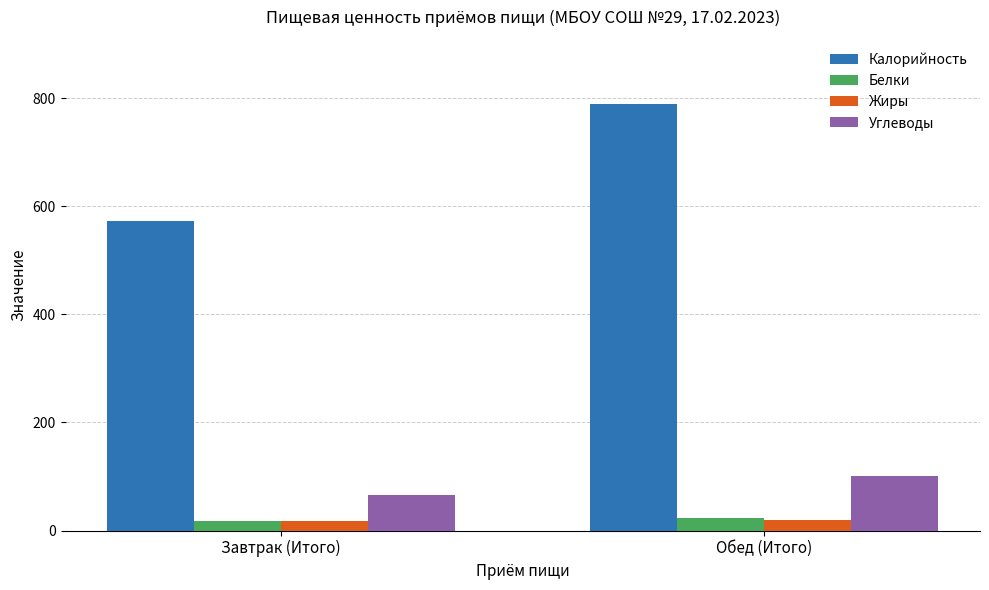

What position from the right is Завтрак (Итого)?

2